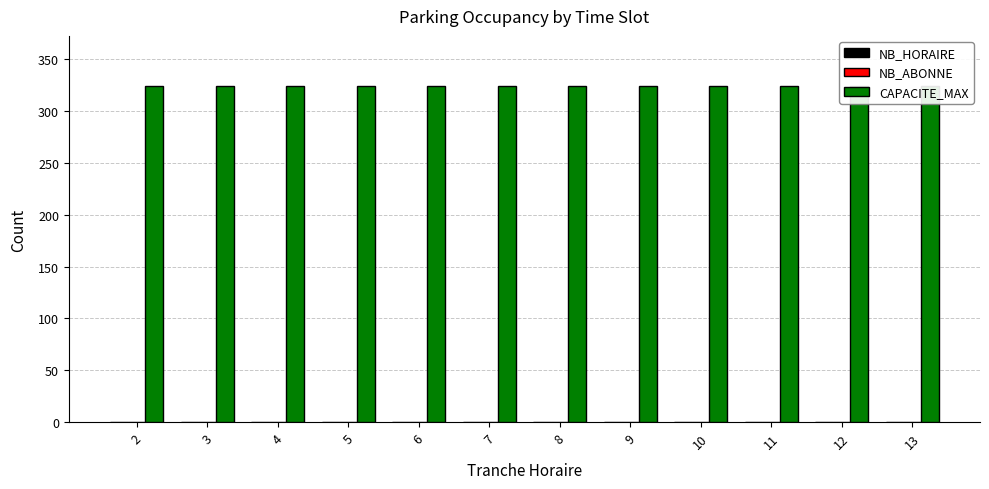

What is the difference between the highest and lowest values at 11?

324